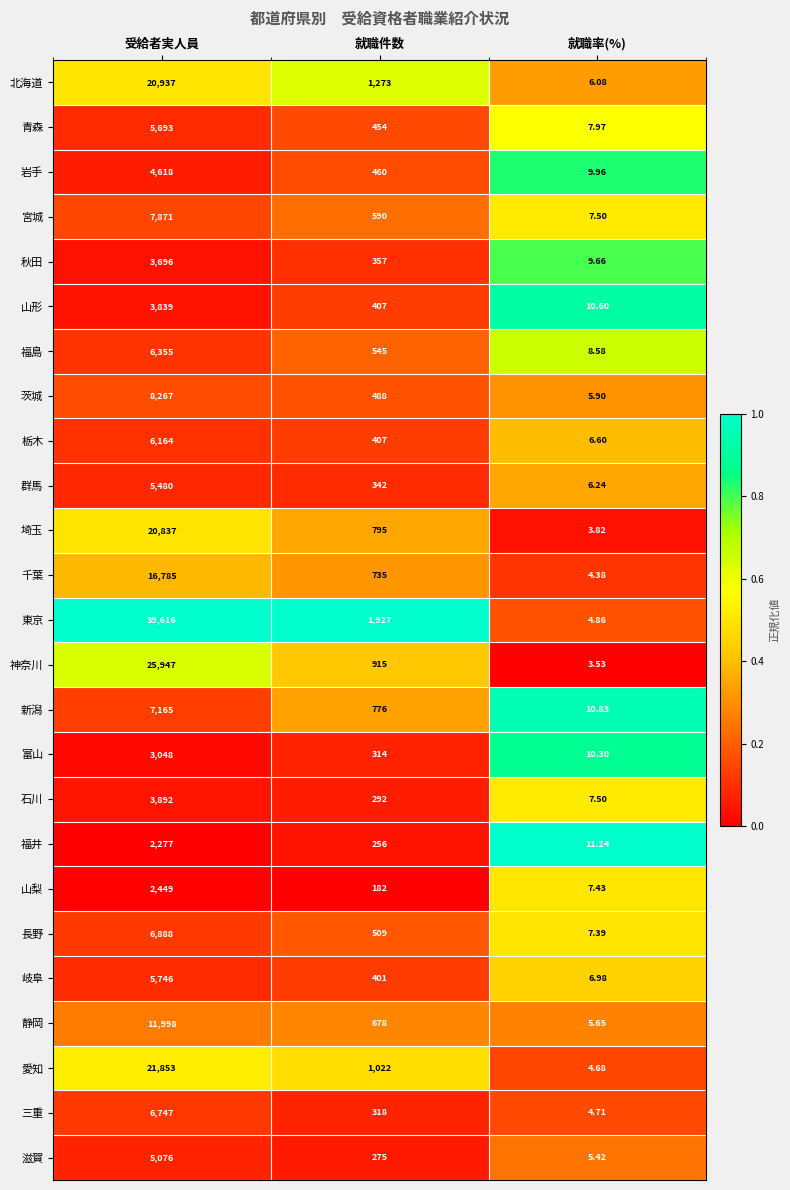

Which series has the widest spread of values?

東京